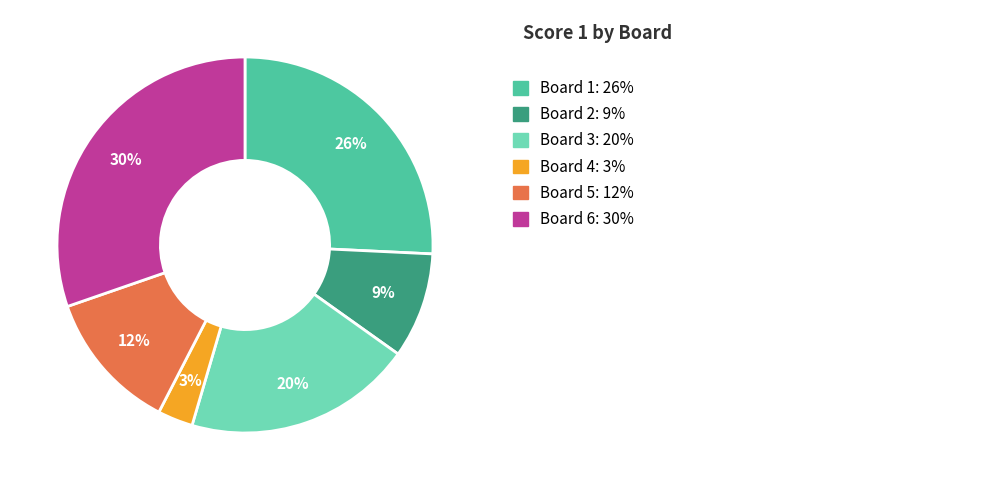

To the nearest percent, what is the average slice percentage?

17%